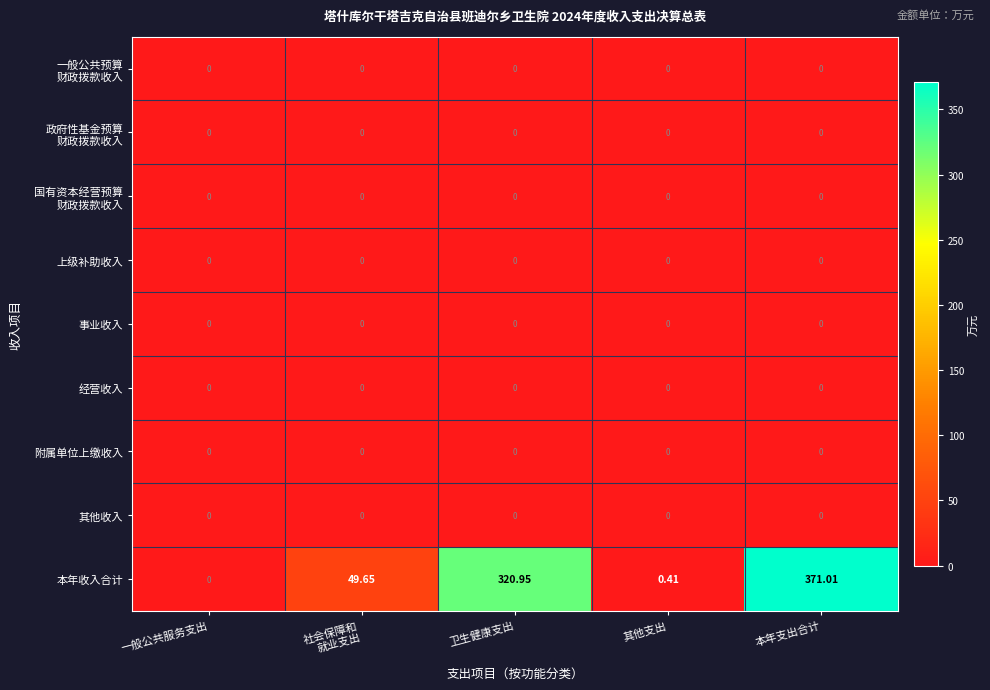

How many distinct data groups are displayed?

9